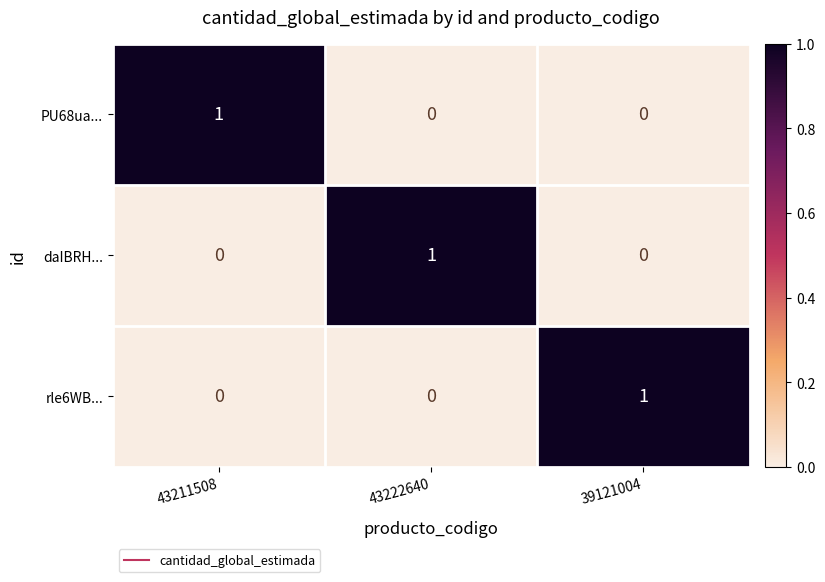

Reading right to left, what are all the values shown in this chart?

PU68ua...: 0	0	1
daIBRH...: 0	1	0
rle6WB...: 1	0	0